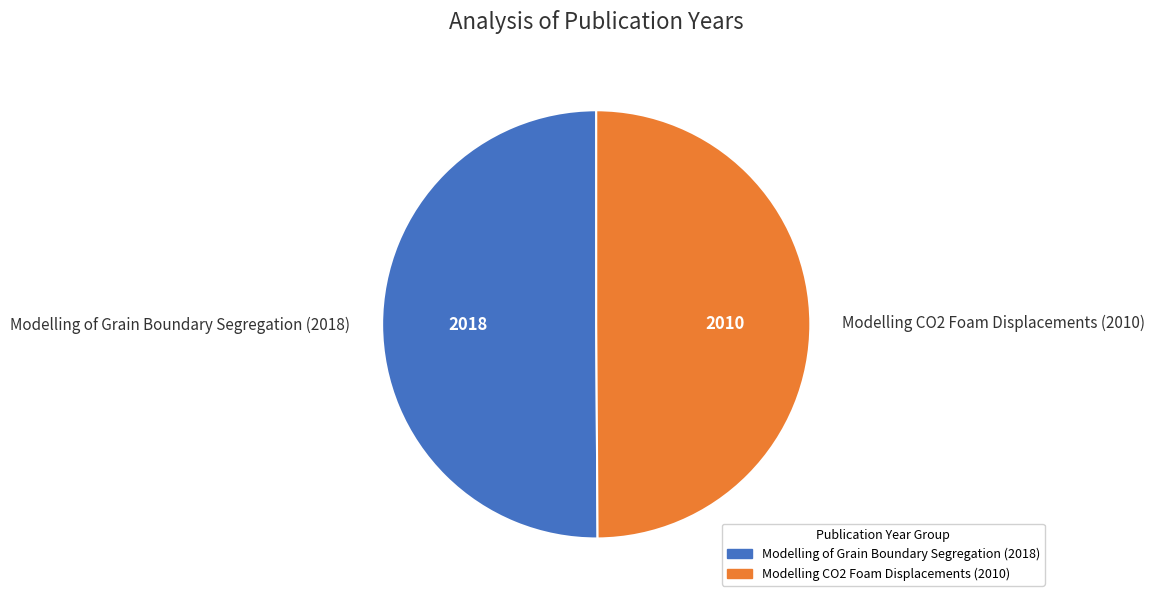

What is the ratio of the value at Modelling CO2 Foam Displacements (2010) to the value at Modelling of Grain Boundary Segregation (2018)?

1.0